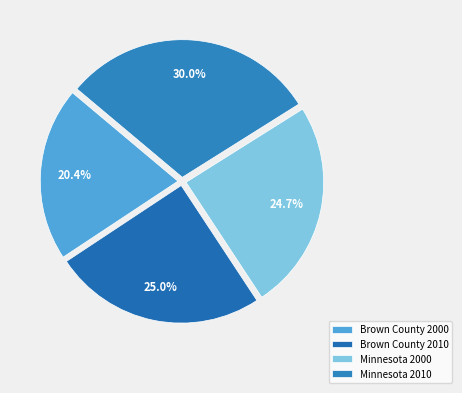

To the nearest percent, what is the average slice percentage?

25%